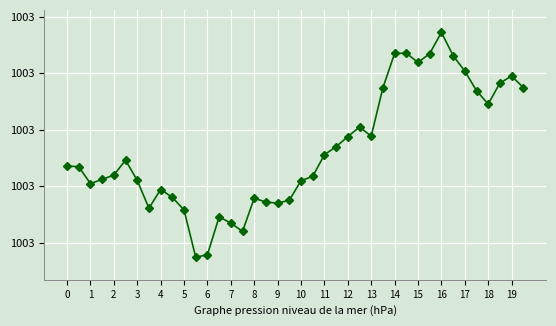

Is this an area chart (filled region under the line)?

No